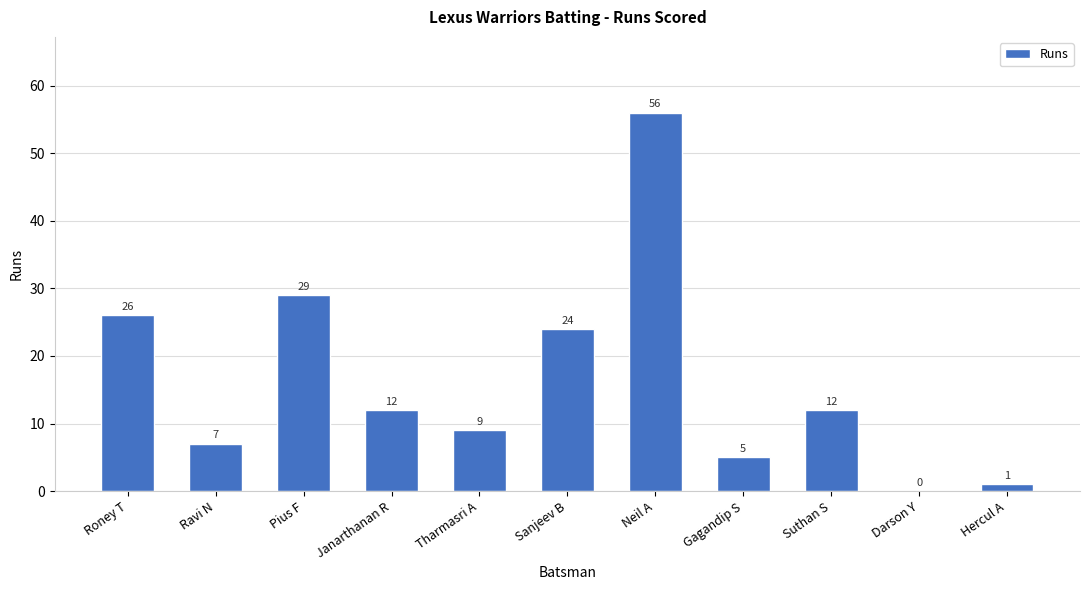

Are the bars grouped side by side (vs. stacked)?

No